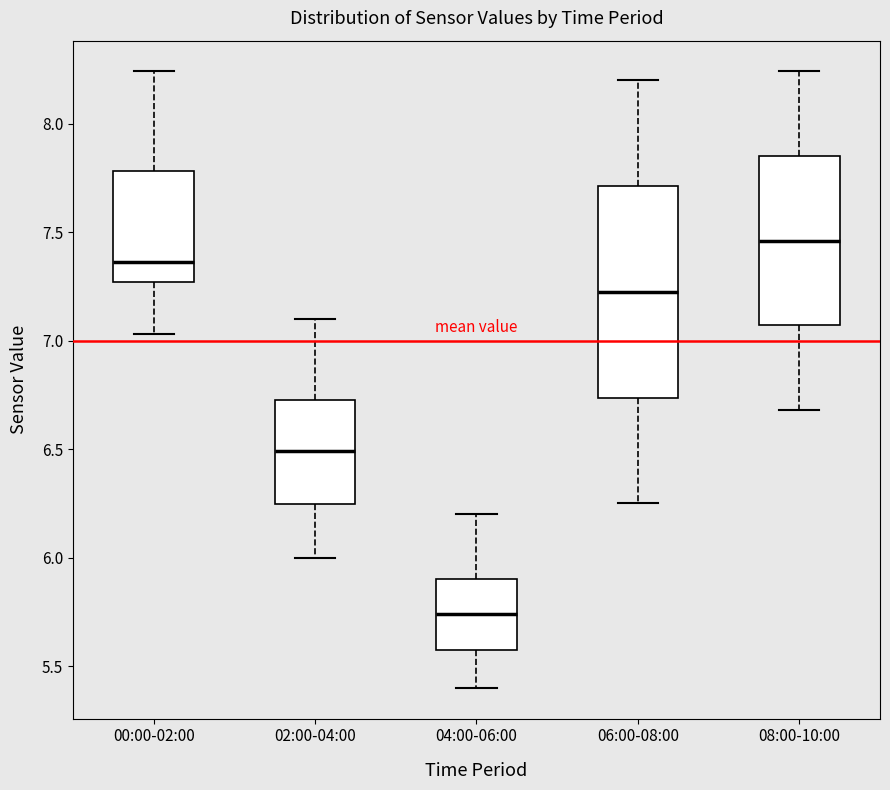

Reading left to right, transcribe this box plot: for each box, give where its median line is, the range the box spans, and where its two whiskers end, as read against the y-axis. The values are not printed on the chart, so give them approximately, as read against the axis.

00:00-02:00: median 7.35, box 7.25 to 7.80, whiskers 7.05 to 8.25
02:00-04:00: median 6.50, box 6.25 to 6.75, whiskers 6.00 to 7.10
04:00-06:00: median 5.75, box 5.55 to 5.90, whiskers 5.40 to 6.20
06:00-08:00: median 7.25, box 6.75 to 7.70, whiskers 6.25 to 8.20
08:00-10:00: median 7.45, box 7.05 to 7.85, whiskers 6.70 to 8.25